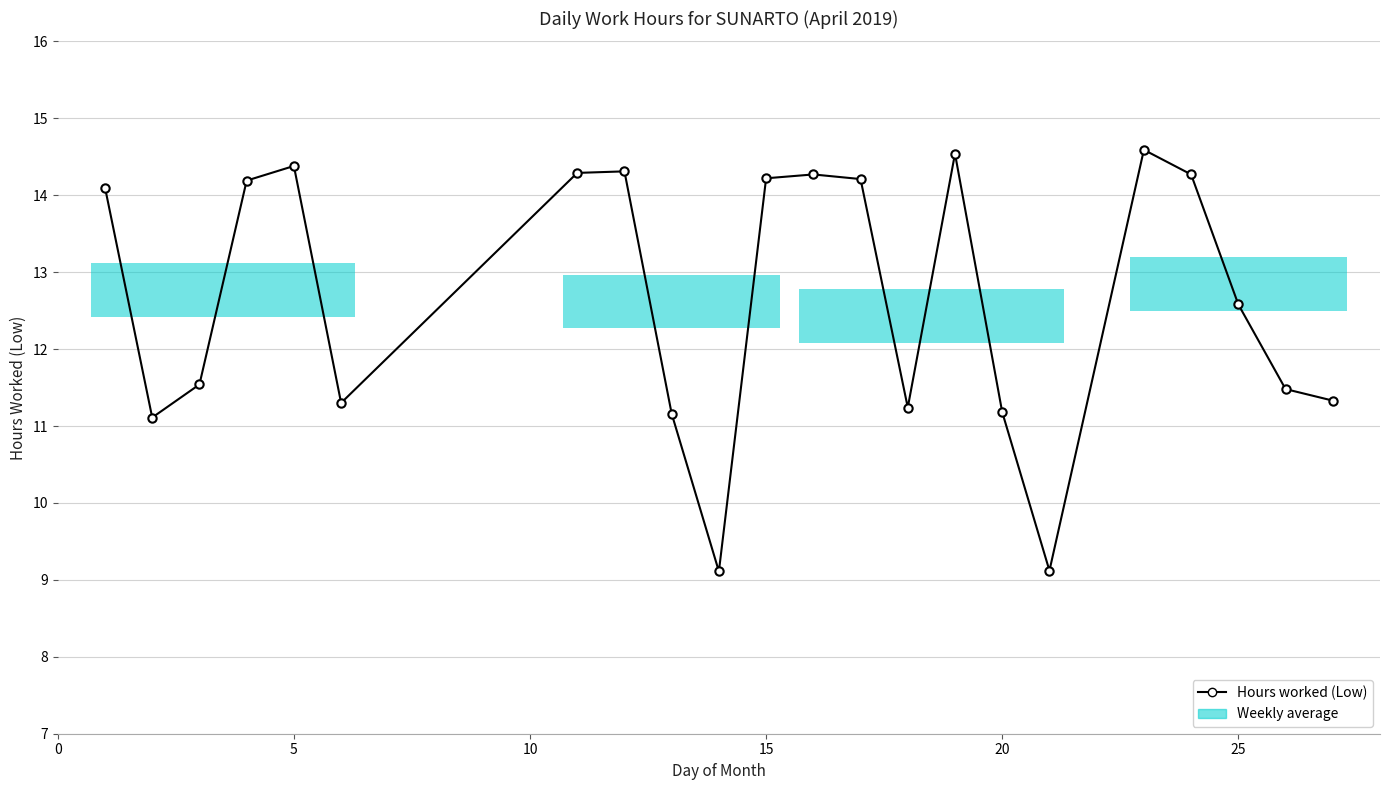

How many values exceed 14?

11